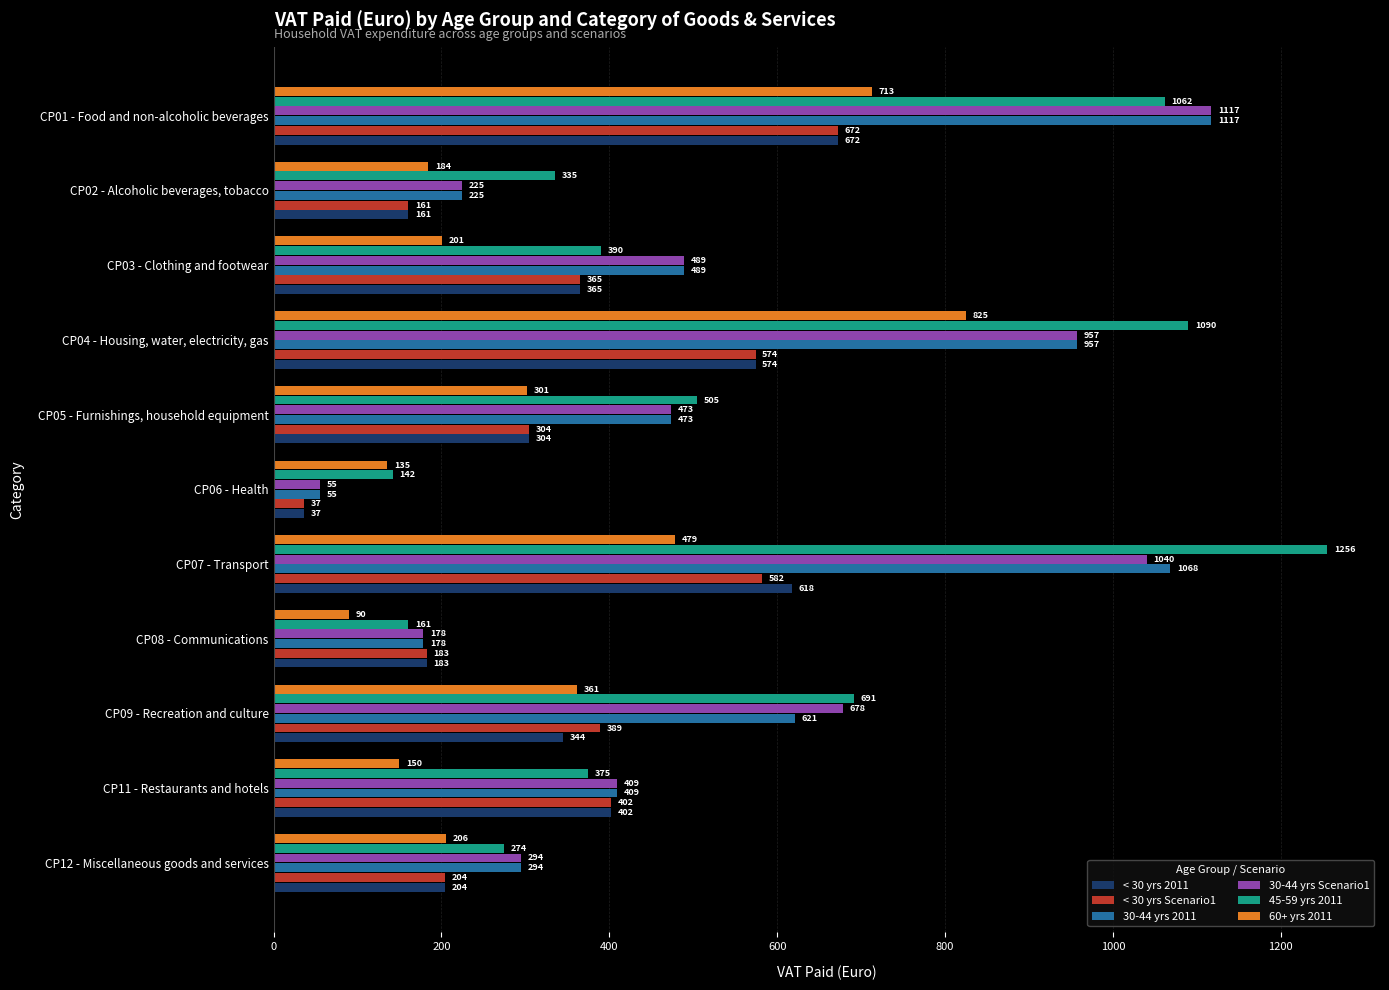

Which series has the largest range (max minus min)?

45-59 yrs 2011